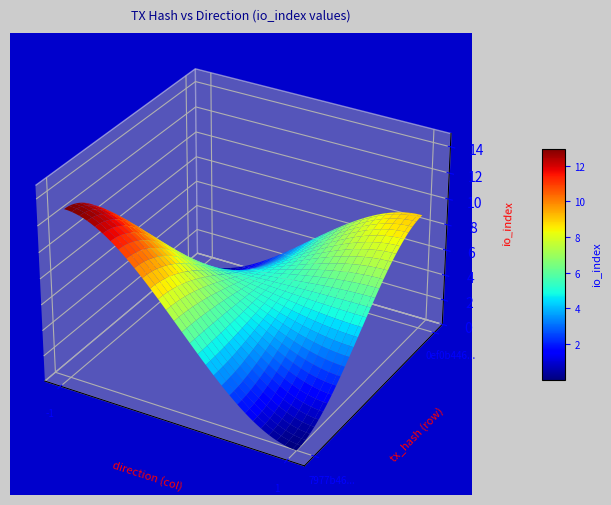

What is the sum of all 0ef0b4464ad32388b6117ab47eb3eaa053df465 values?

10